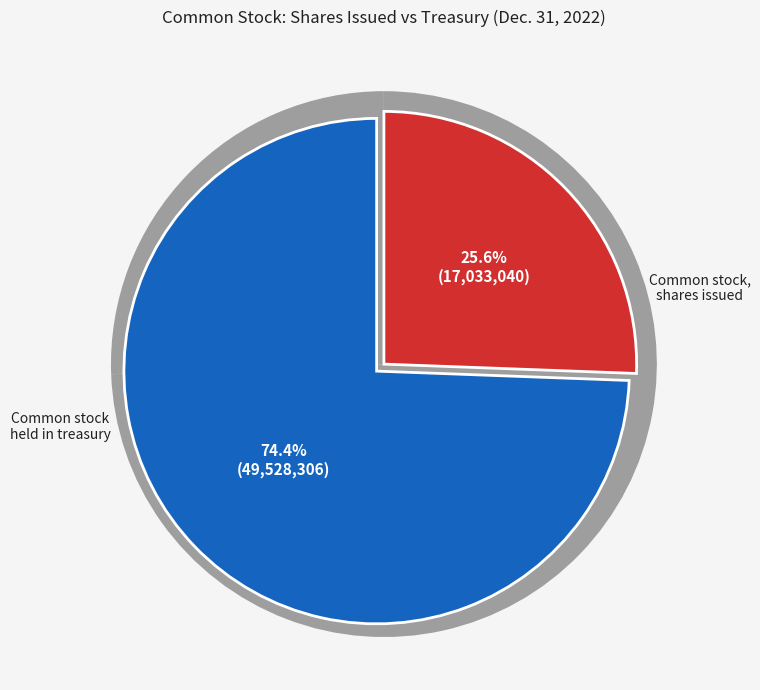

True or false: Common stock, shares issued accounts for 69% of the total.

False